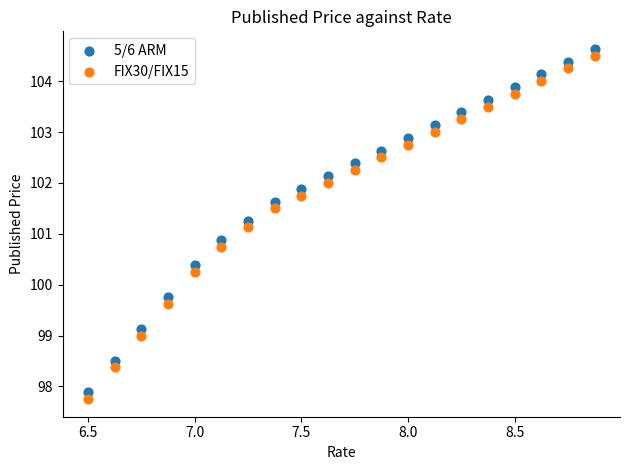

Across all data points, what is the range of Y values (max minus min)?

6.9